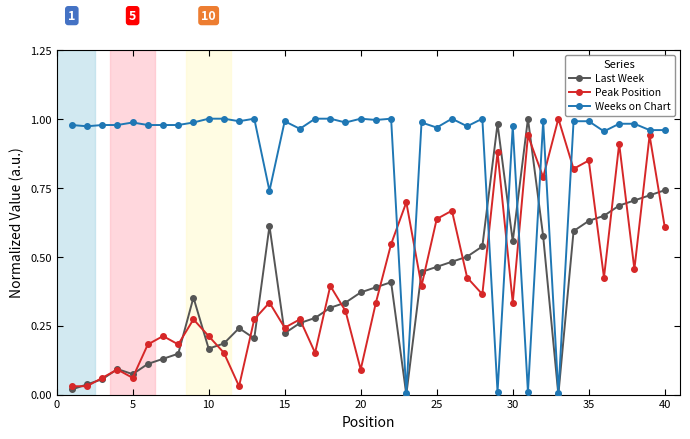

True or false: Last Week has more than 2 points higher than both neighbors.

True